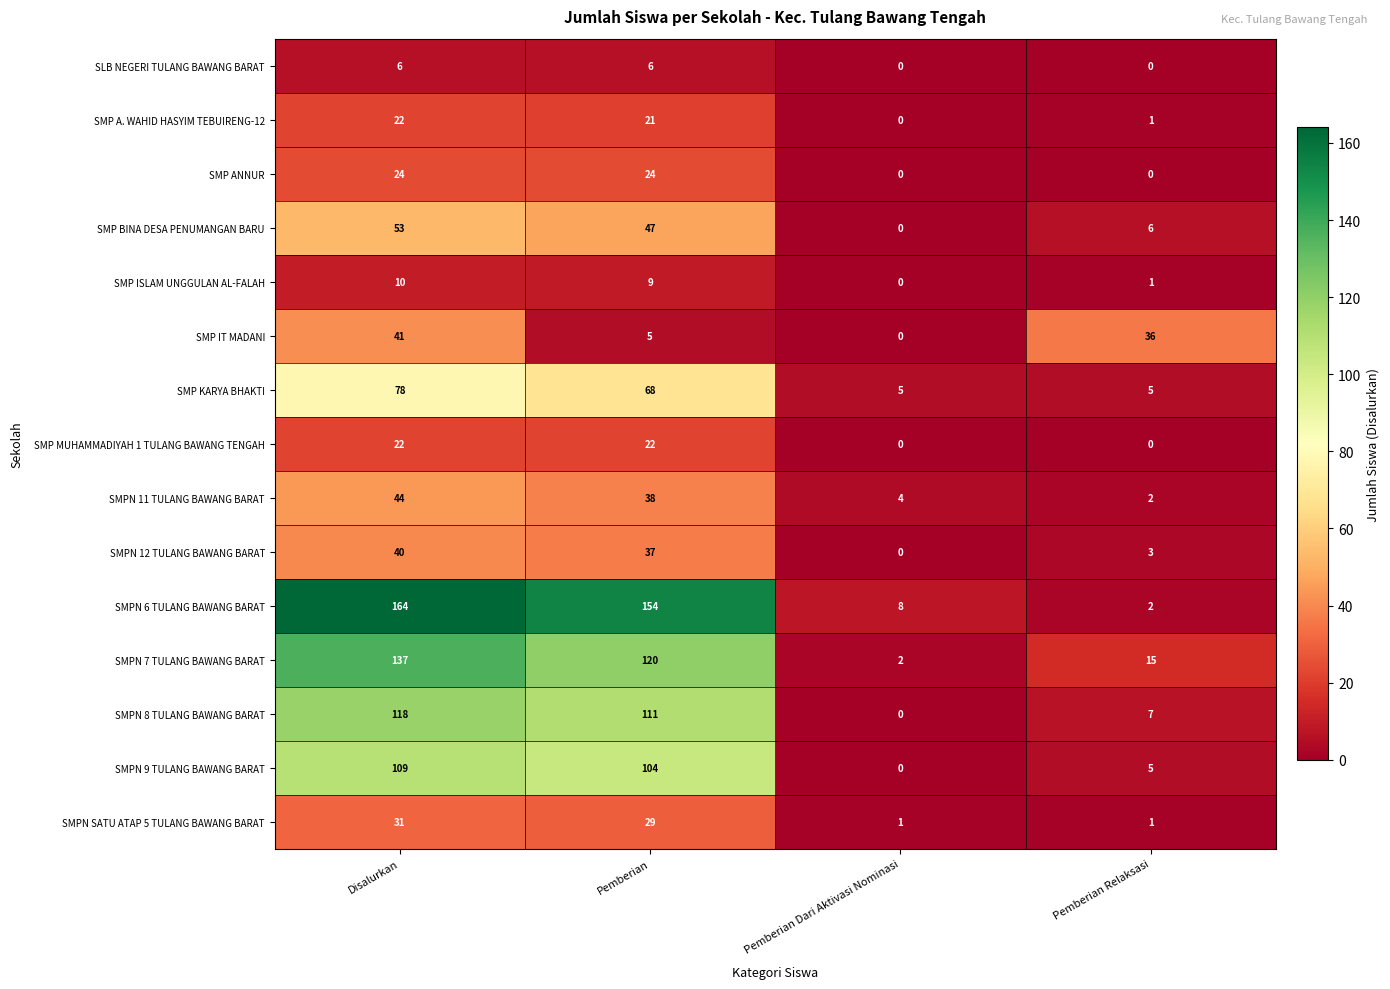

What is the total value across all series at Pemberian Dari Aktivasi Nominasi?

20